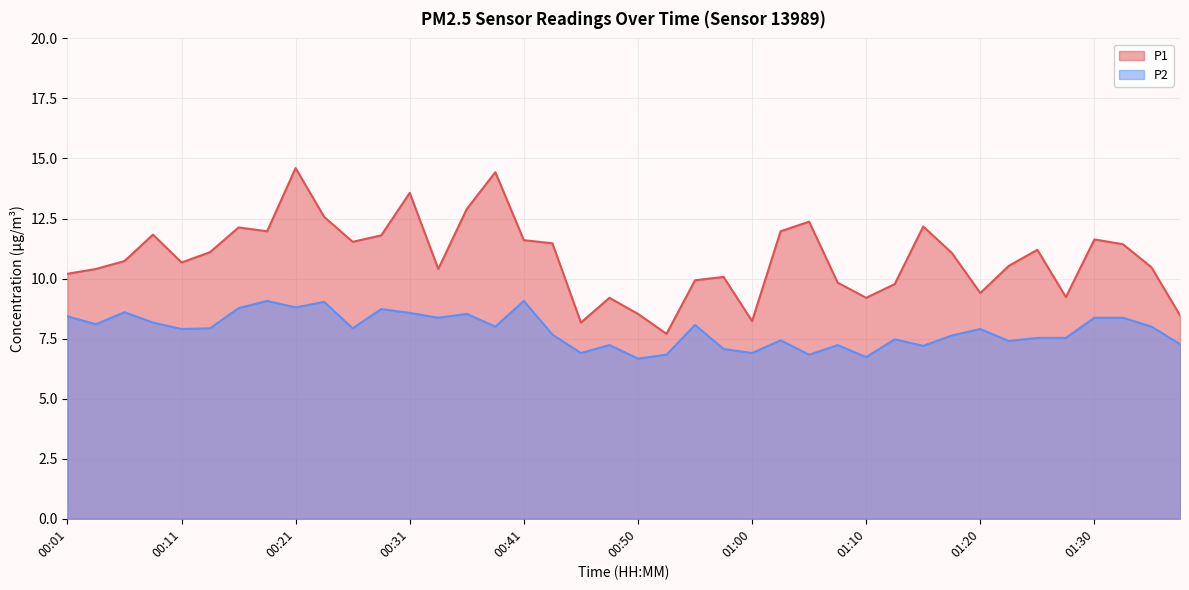

How many lines are shown in the chart?

2